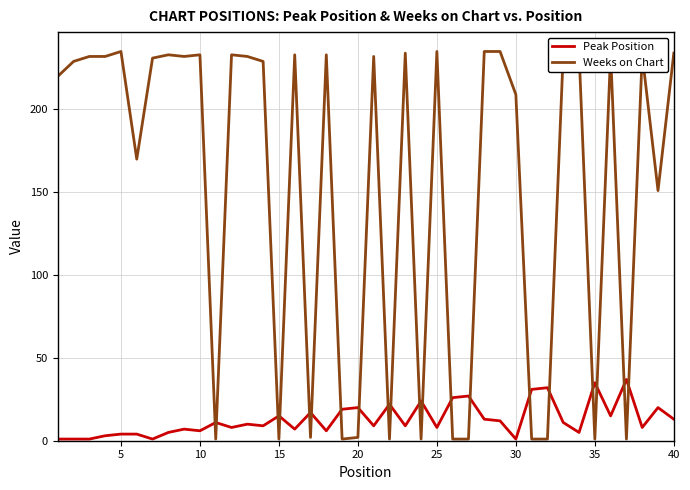

How many values in the Weeks on Chart series are below 232?

20